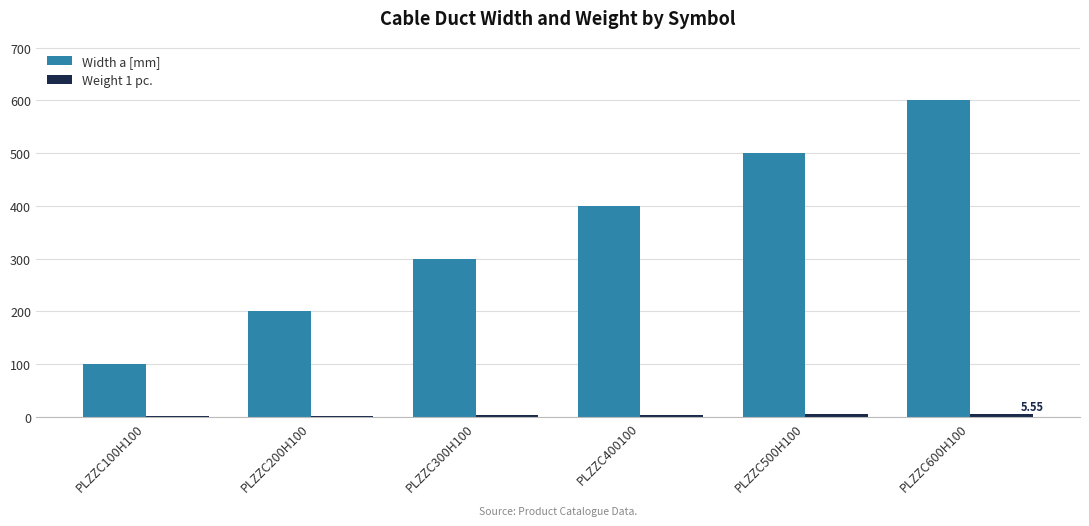

At which category is the sum across all series the highest?

PLZZC600H100